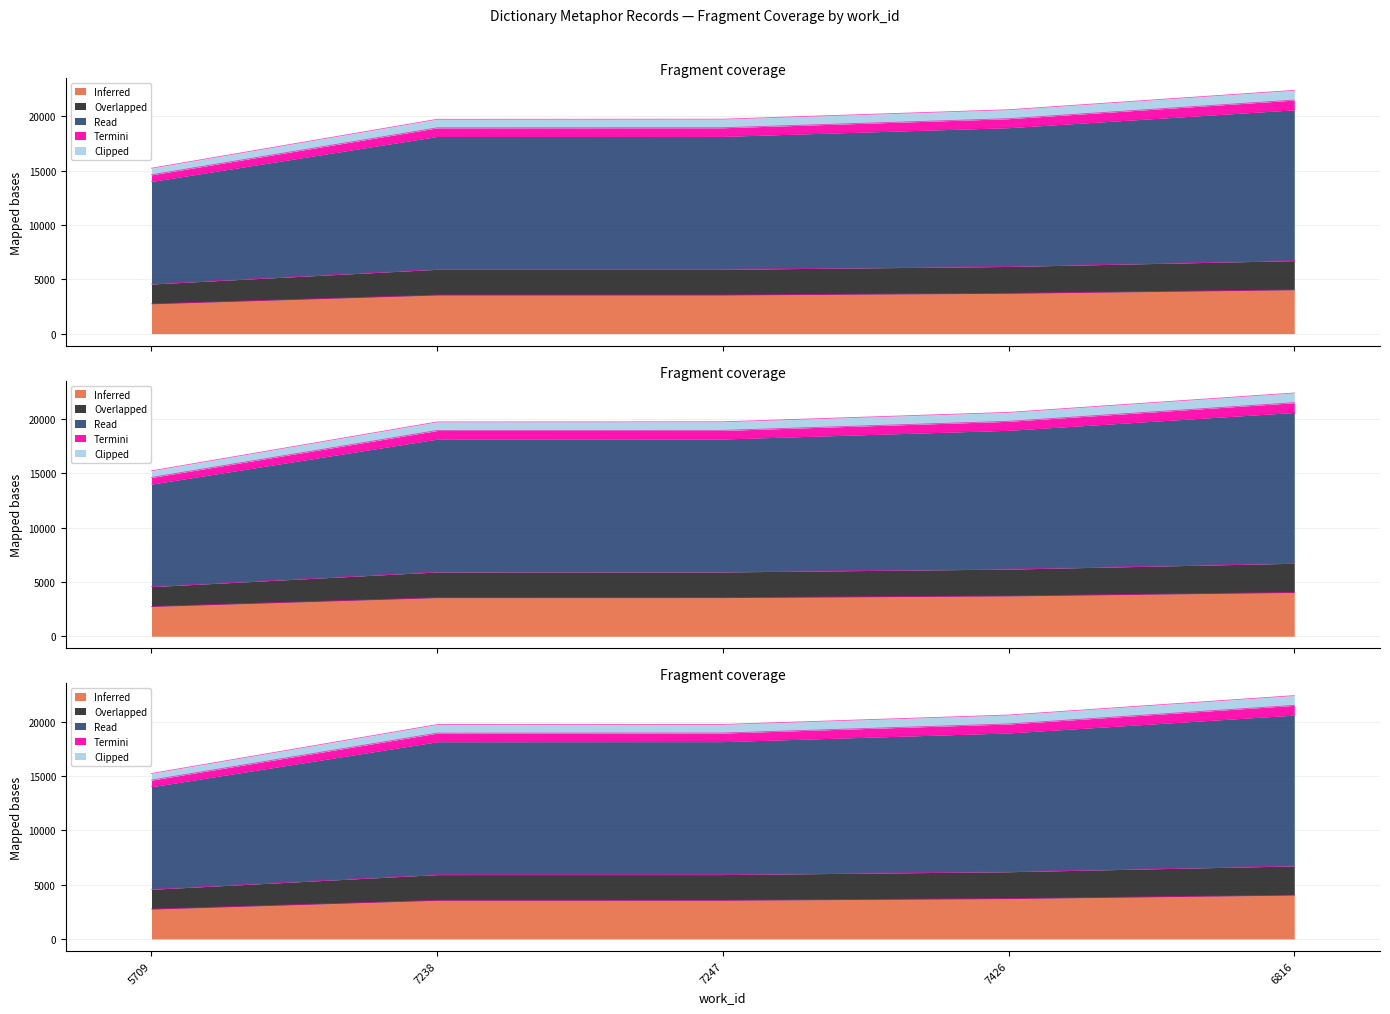

True or false: the data has more than 0 interior local peaks.

False